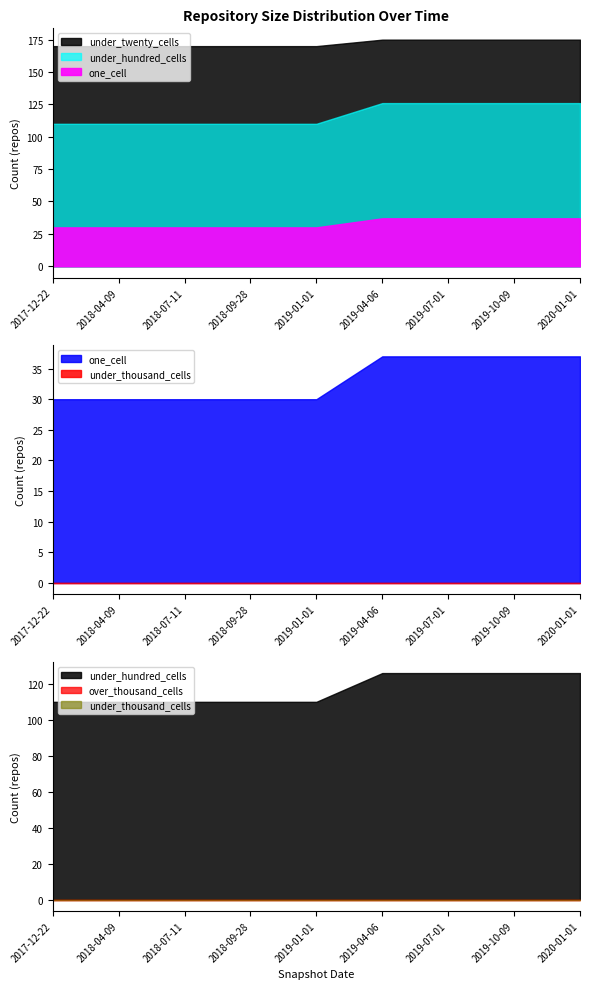

Count the under_hundred_cells values in the range 110 to 126.

9